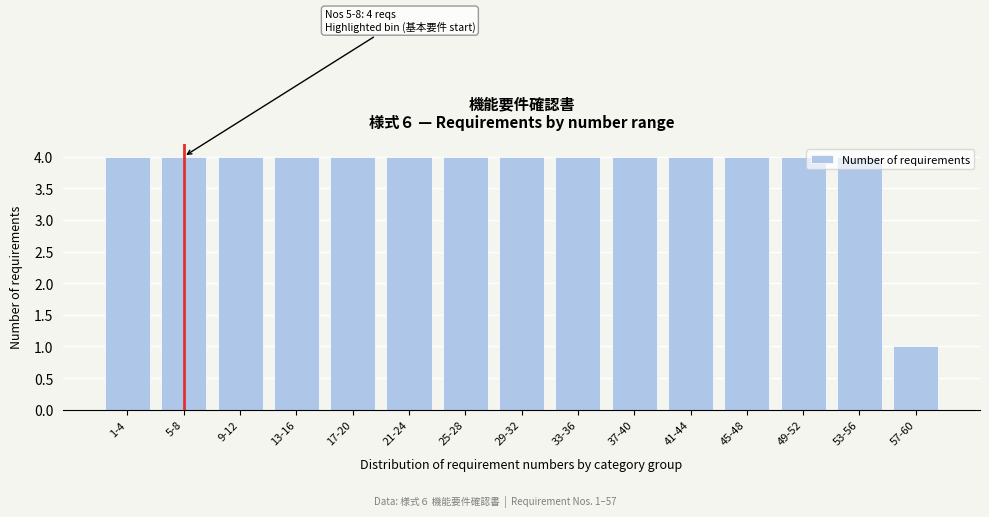

What is the label of the 6th bar from the right?

37-40